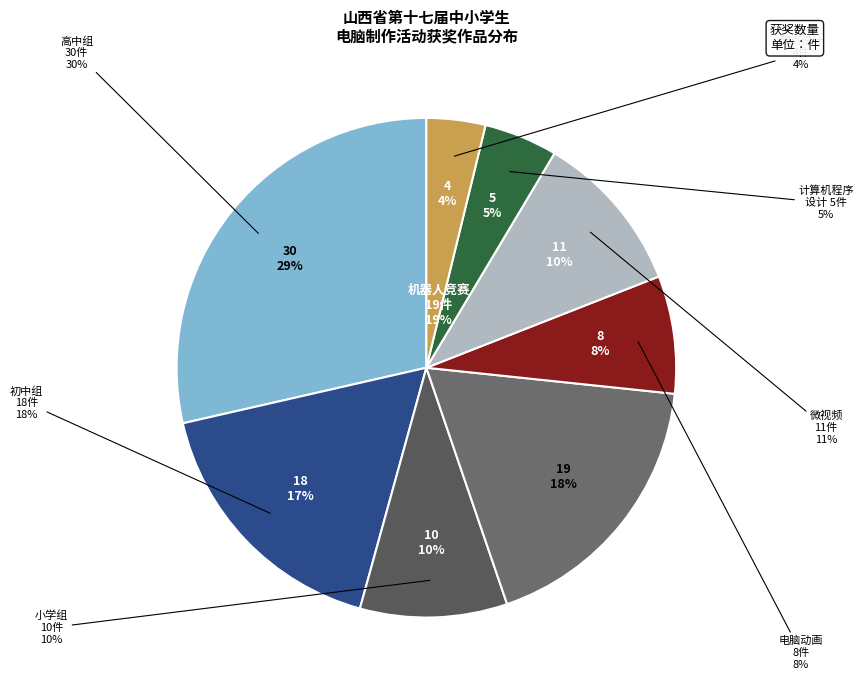

What portion of the pie excludes 网页设计?

96.0%